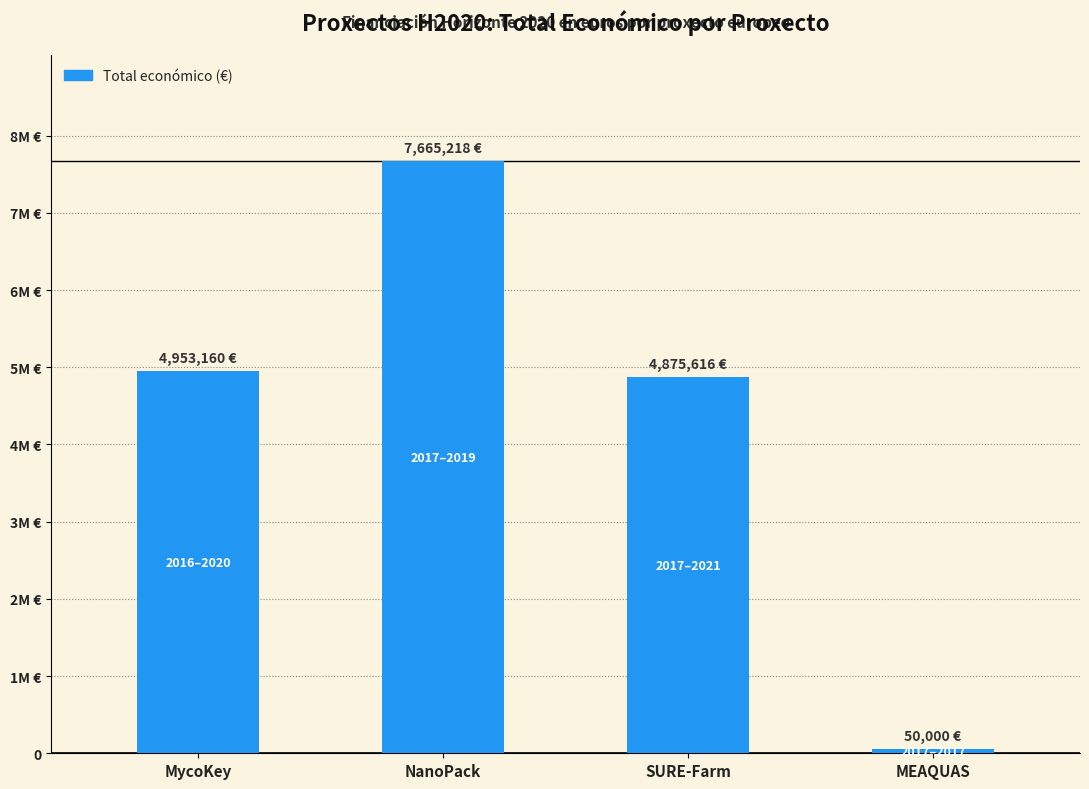

Does the chart contain any negative values?

No